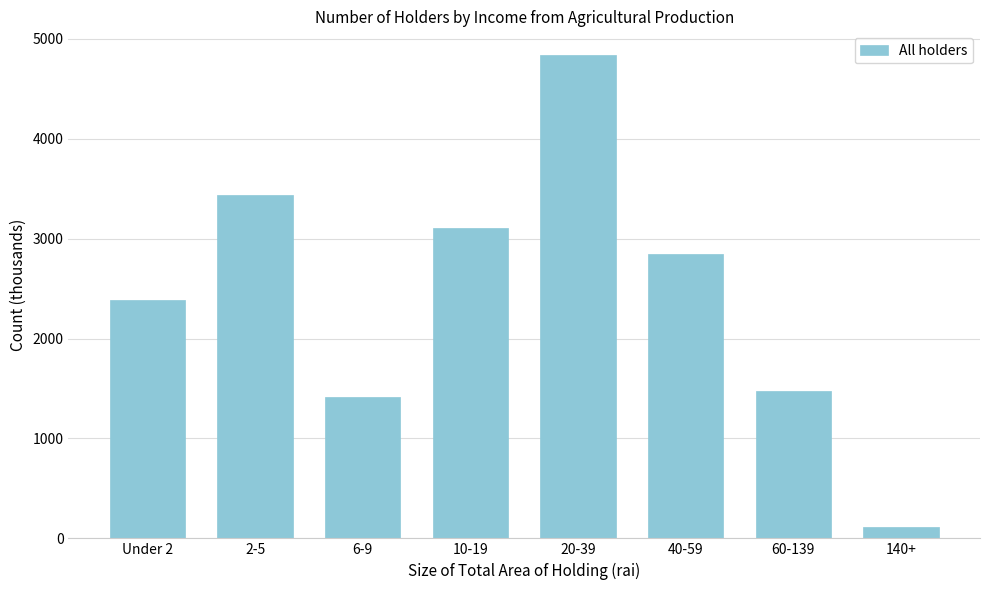

What is the change in value from 2-5 to 20-39?

+1396.5